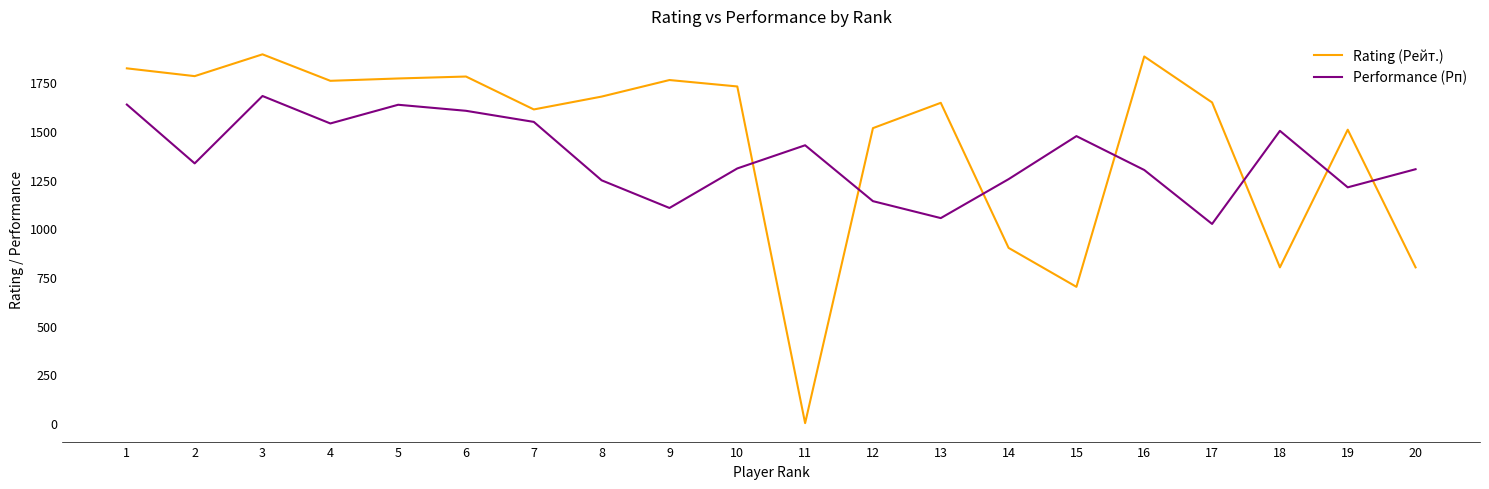

What are all the series names shown in the legend?

Rating (Рейт.), Performance (Рп)